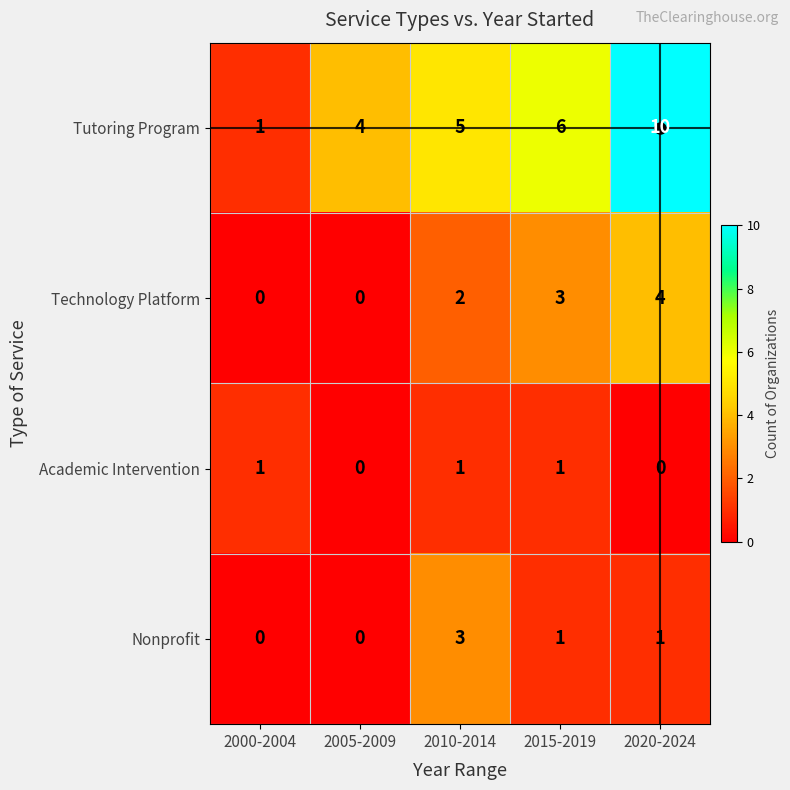

Which series has the widest spread of values?

Tutoring Program